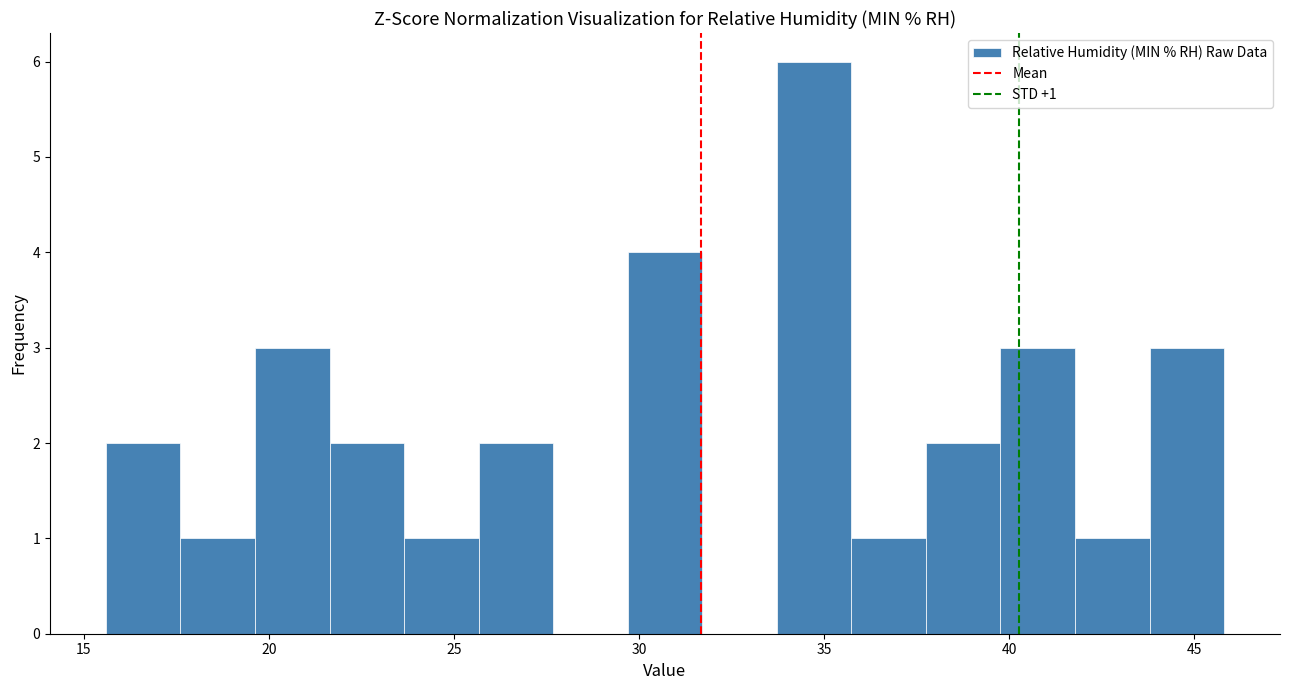

Over which range of the x-axis is the bar tallest?

33.5 to 35.5